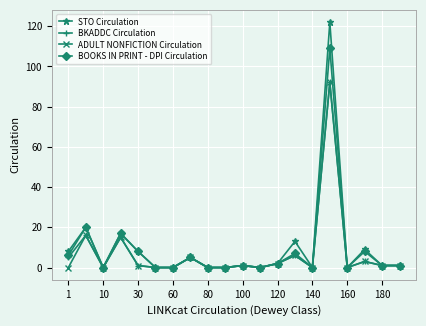

True or false: BOOKS IN PRINT - DPI Circulation has more than 1 points higher than both neighbors.

True